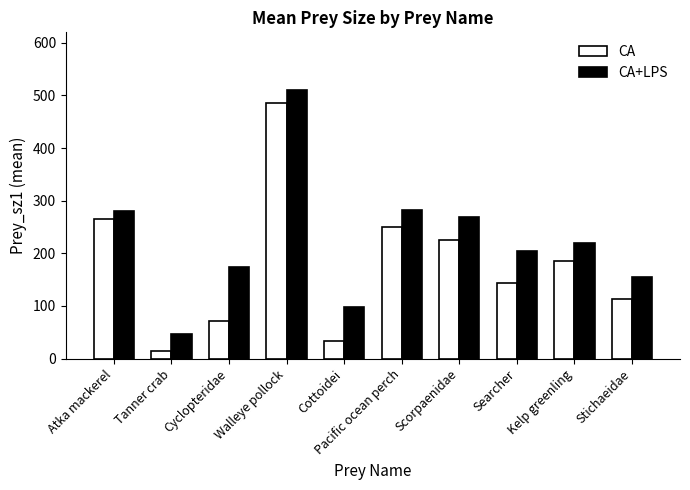

Is it true that CA+LPS equals 204.0 at Searcher?

True